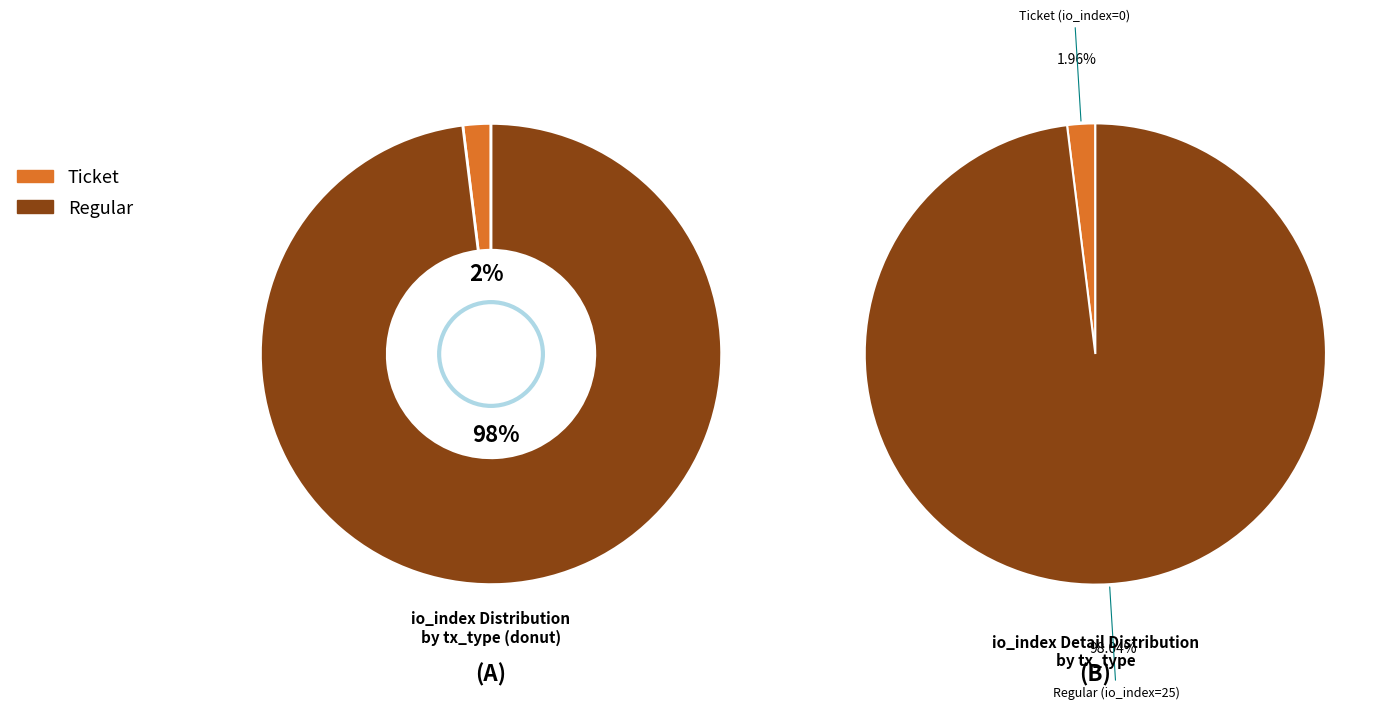

Rank the categories by value from lowest to highest.

Ticket (io_index=0), Regular (io_index=25)